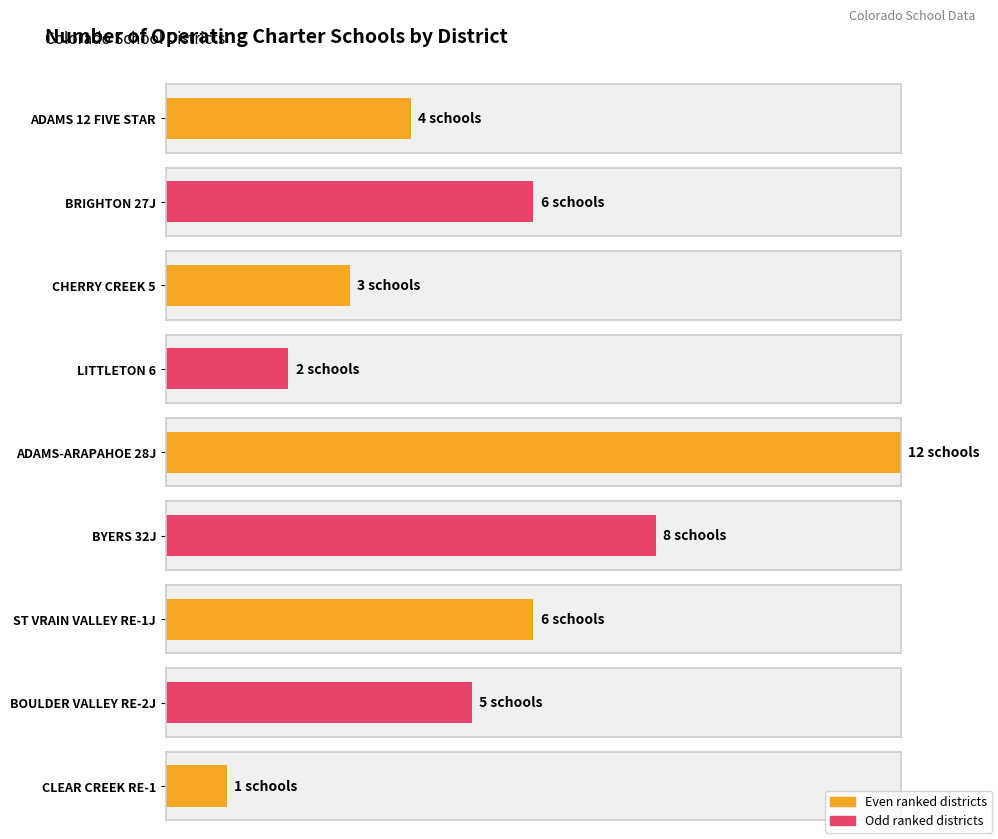

At which category does the chart reach its minimum across all series?

CLEAR CREEK RE-1